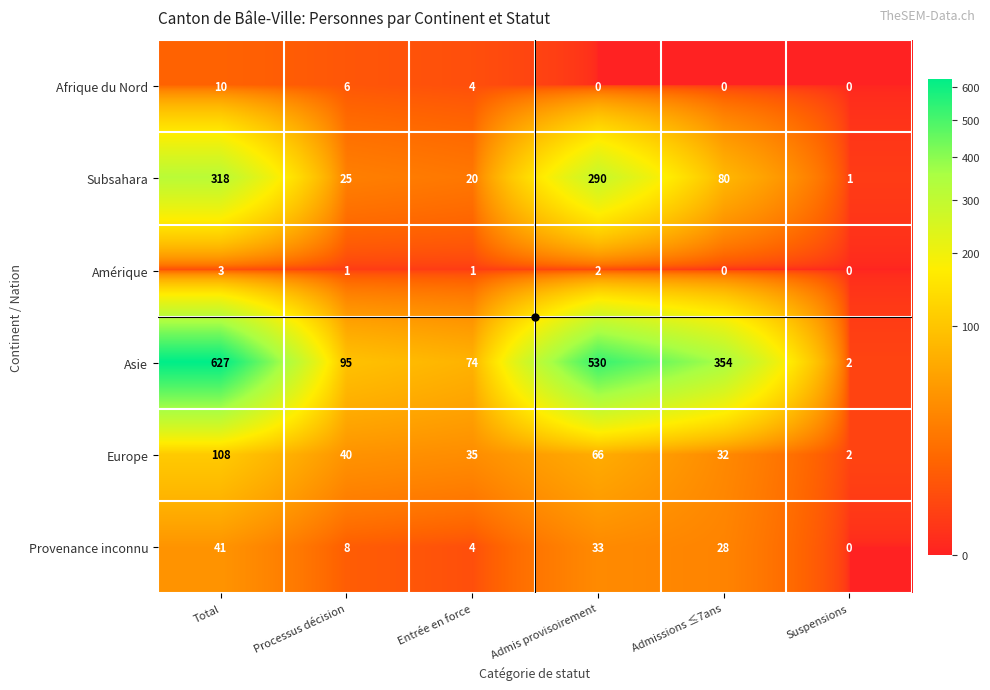

Is it true that Afrique du Nord equals 2 at Entrée en force?

False